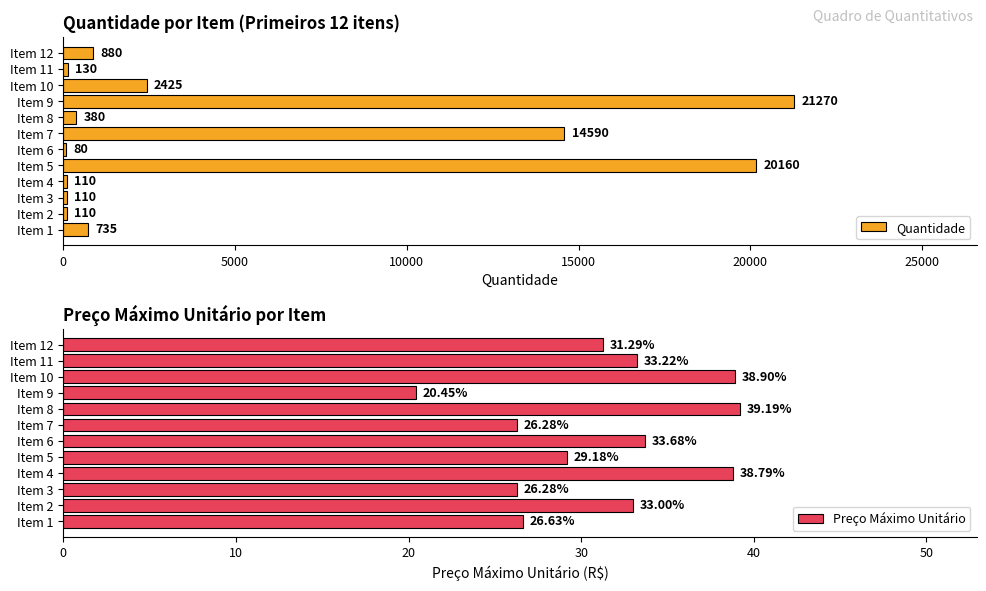

Which category has the highest value in the Quantidade series?

Item 9